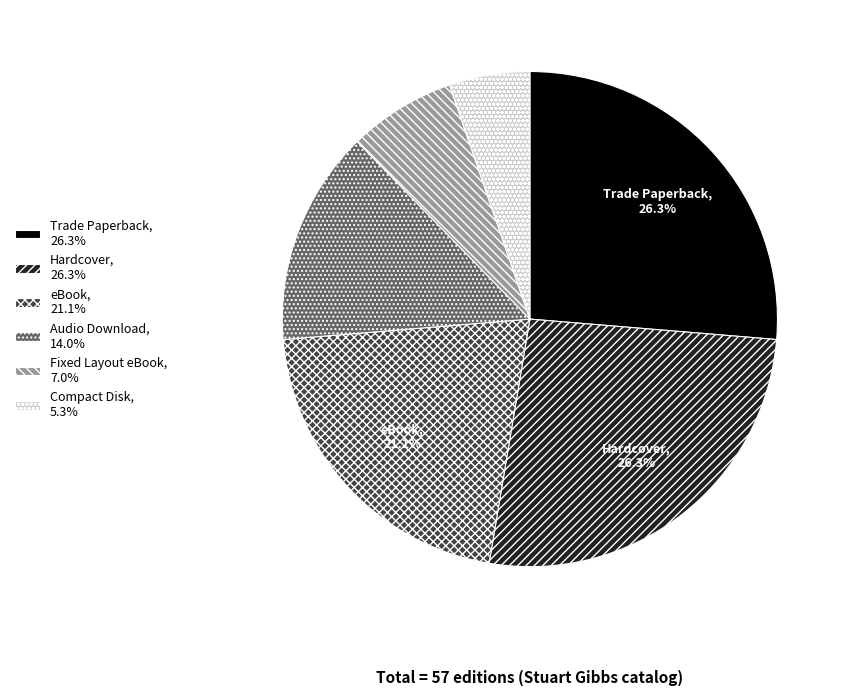

To the nearest percent, what percentage of the pie is Audio Download?

14%